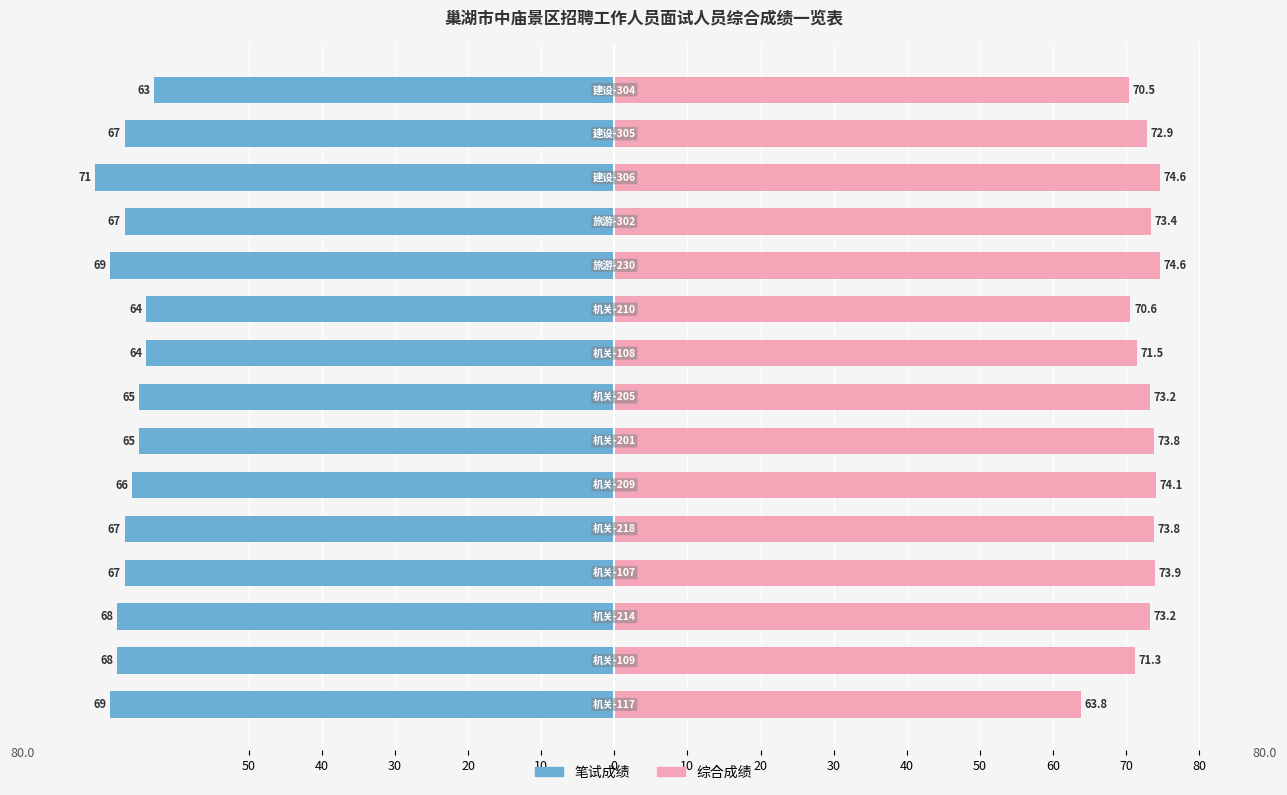

Rank the series by their maximum value, from lowest to highest.

笔试成绩, 综合成绩